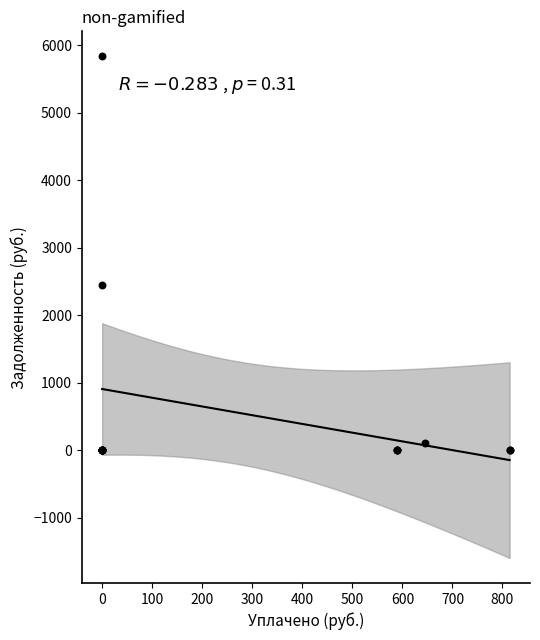

What Y value in the scatter plot is closest to 2915?

2447.0